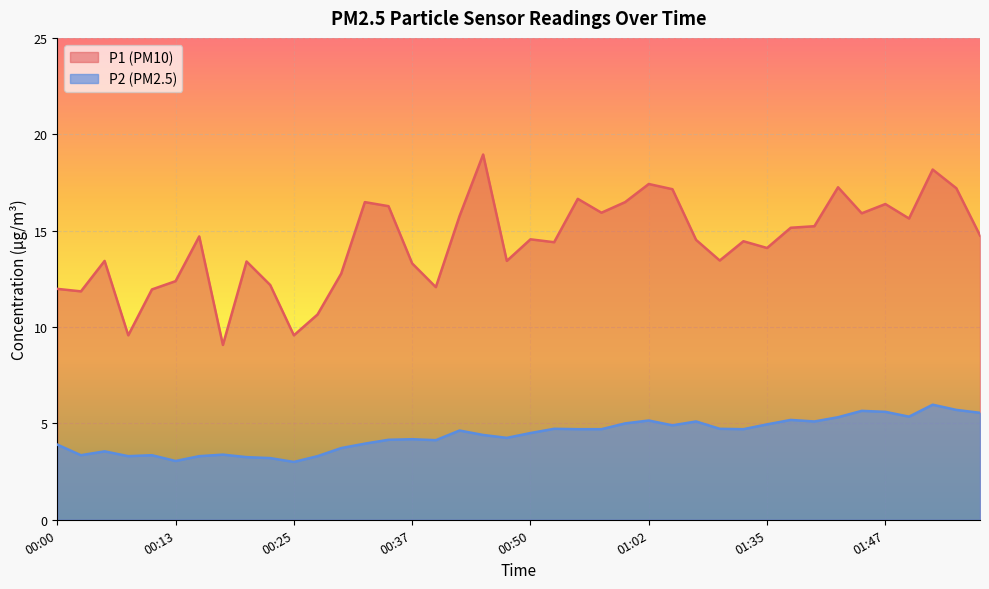

What is the approximate value of P2 at 00:55?

4.7